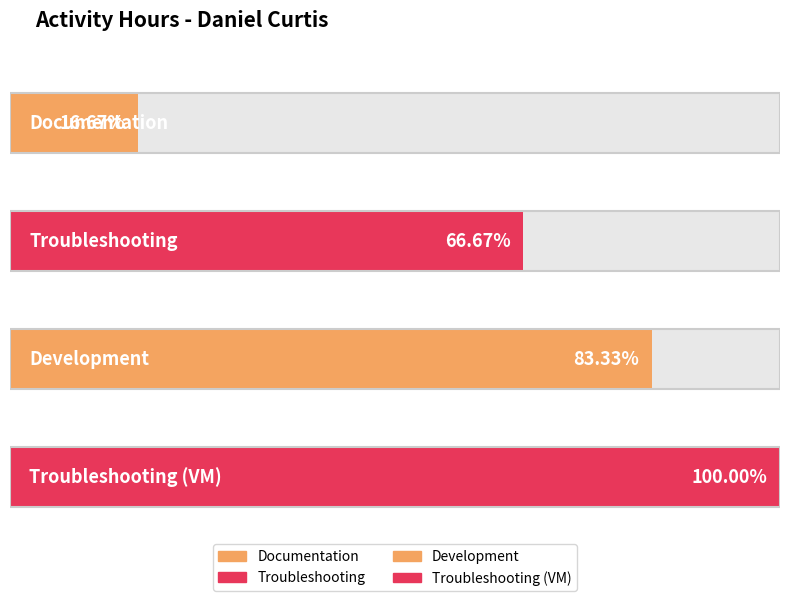

What is the difference between the second highest and minimum values?

4